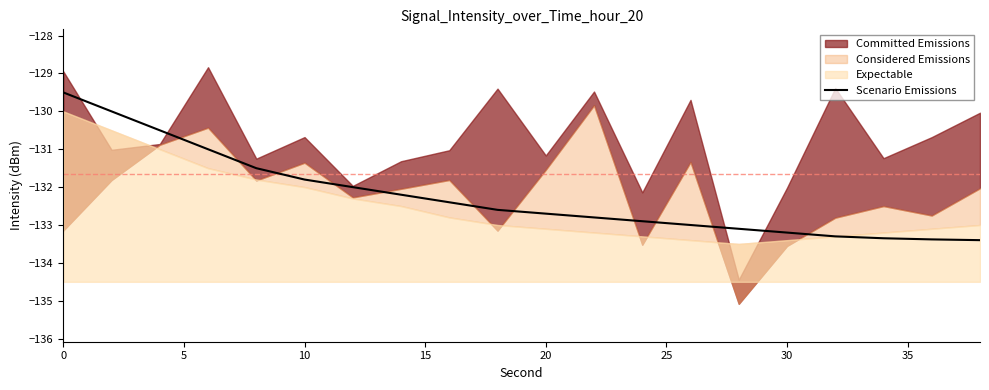

What is the maximum value for Scenario Emissions?

-129.5